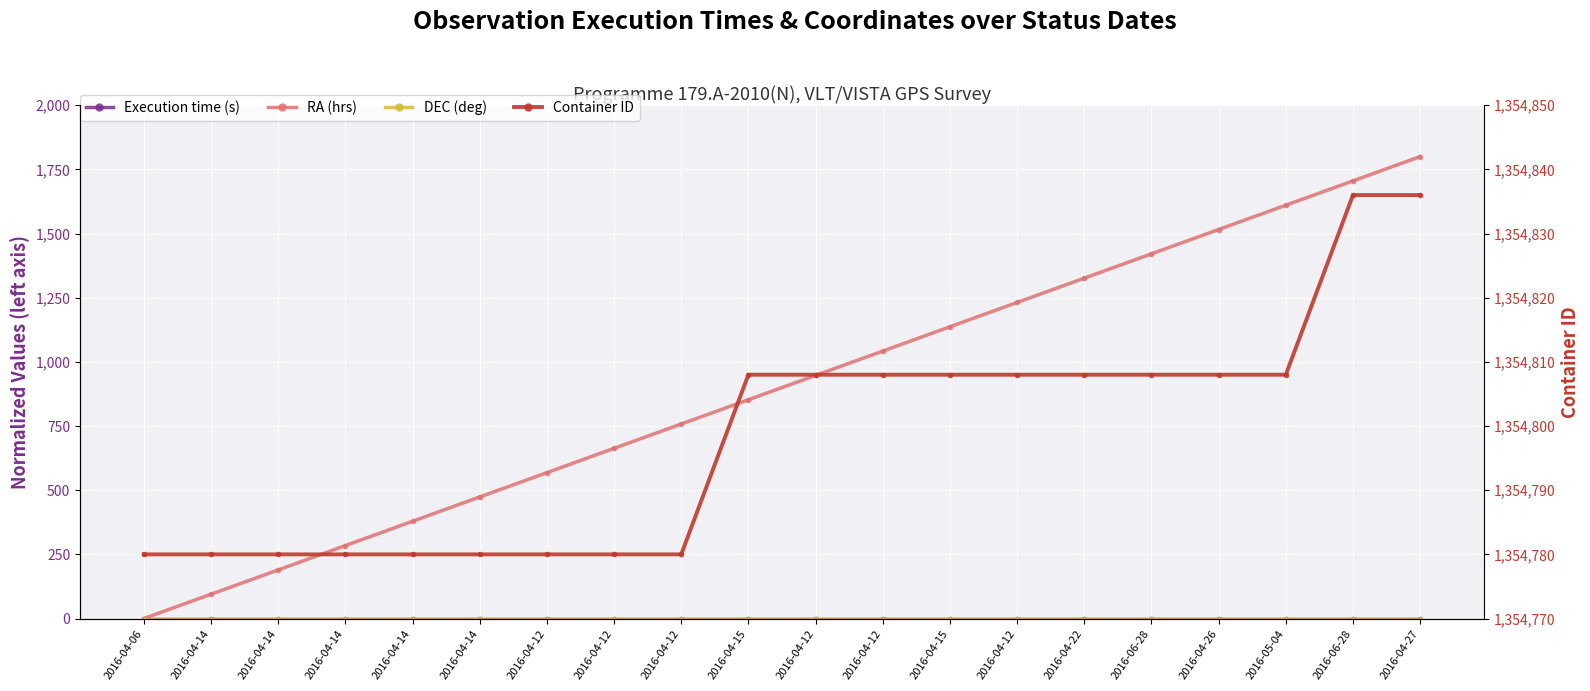

At which category is the sum across all series the highest?

2016-04-27